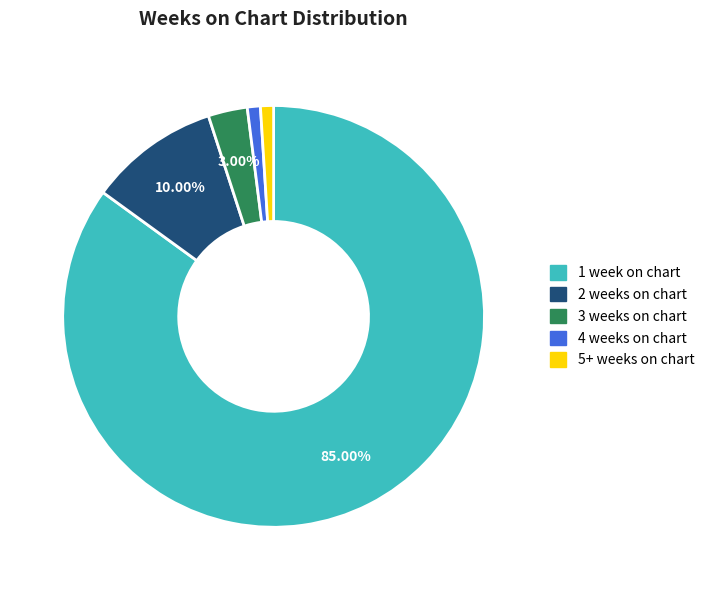

What is the largest slice in the pie chart?

1 week on chart